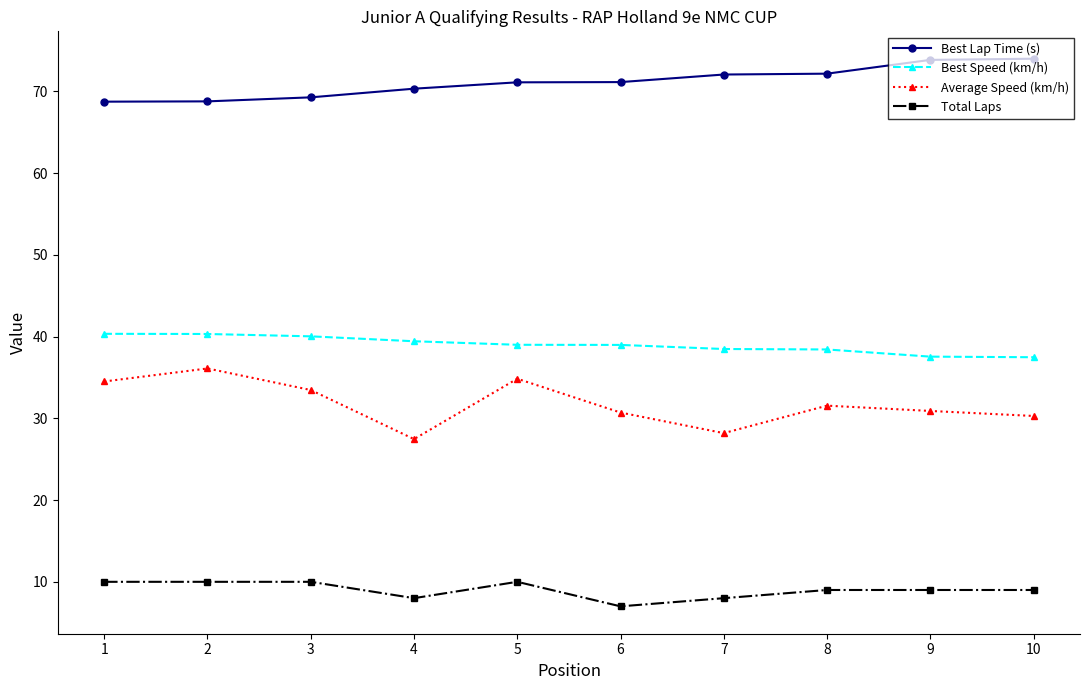

What is the spread (max minus min) of values at 9?

64.8